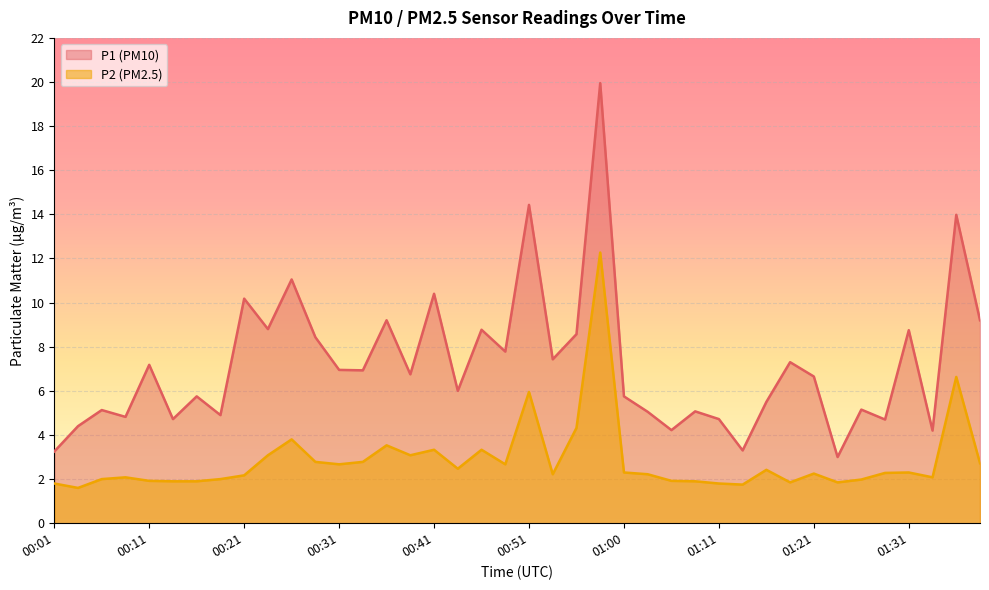

How many categories are shown in the chart?

40